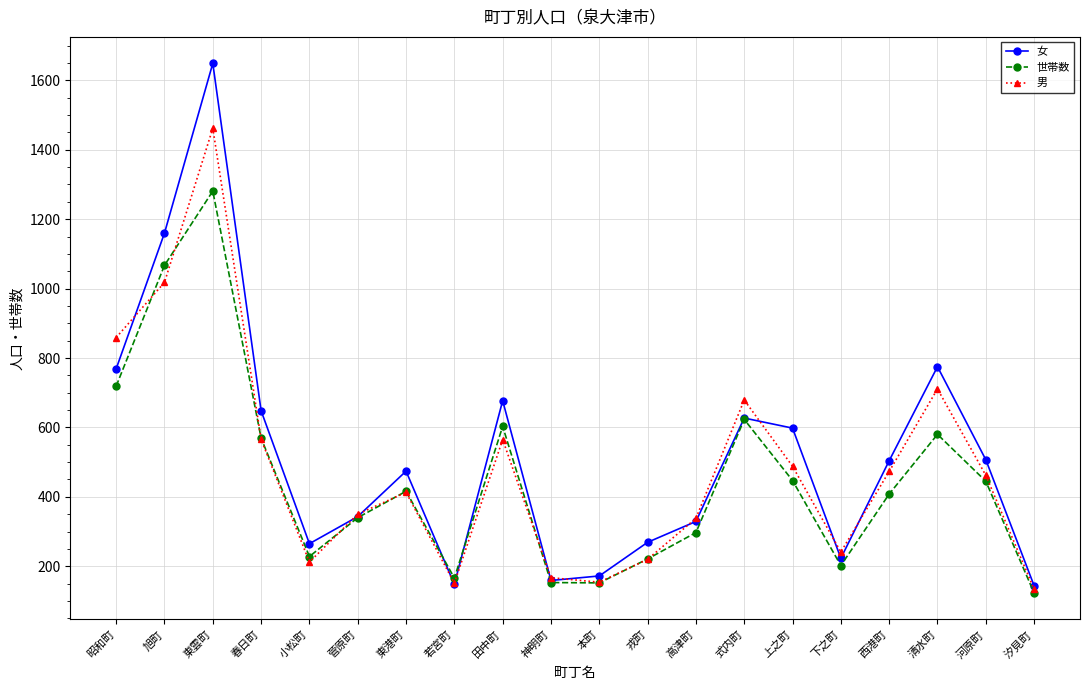

What is the total value across all series at 春日町?

1783